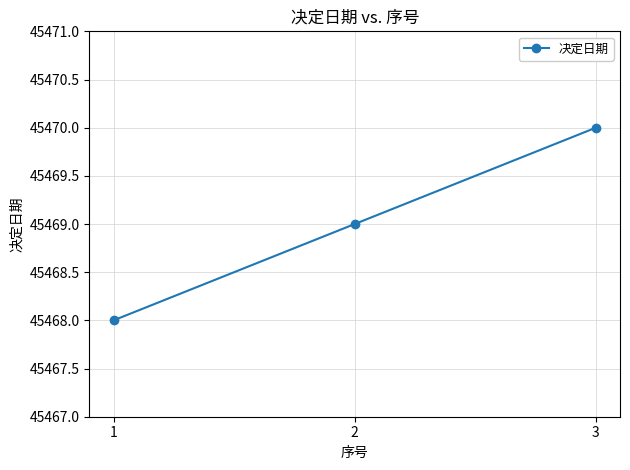

Is it true that the value at 3 is 18364?

False